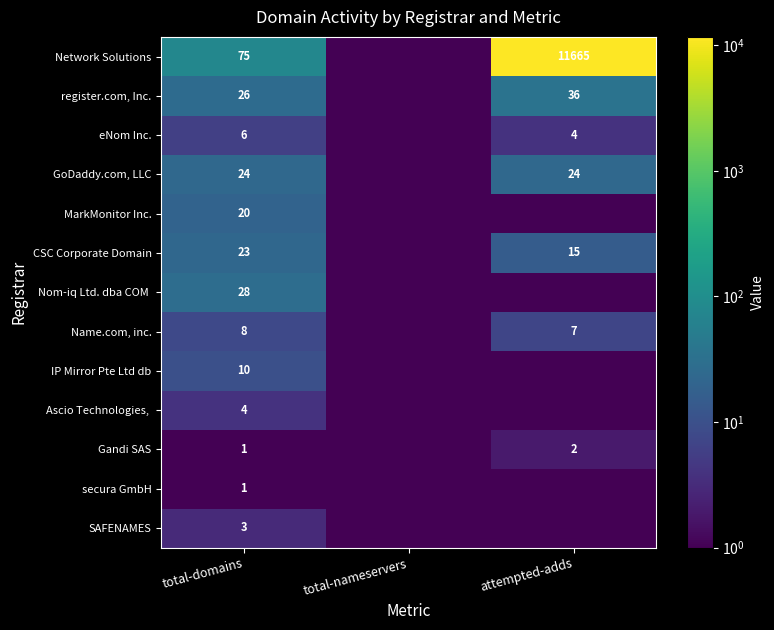

At which category does the chart reach its minimum across all series?

total-nameservers